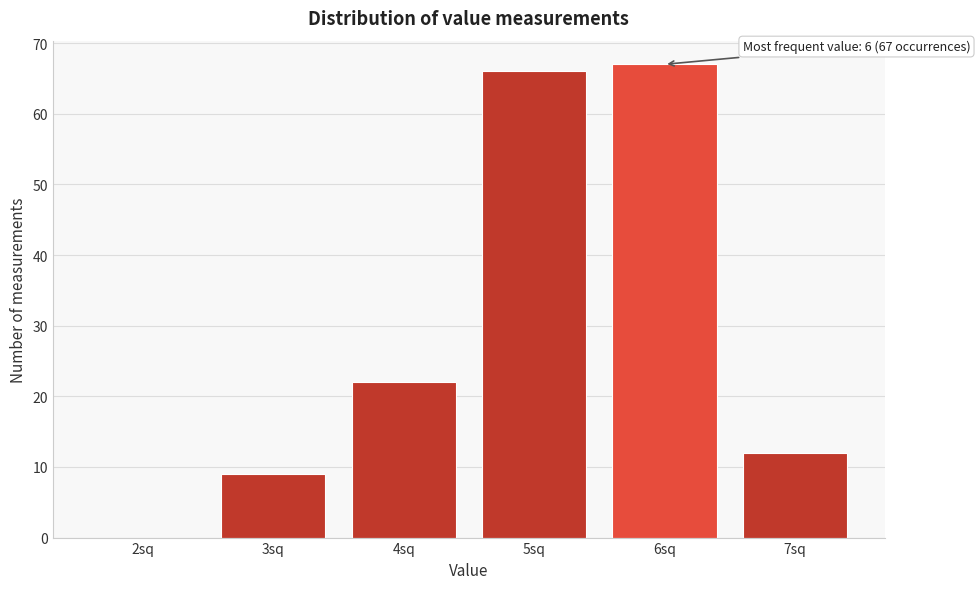

Over which range of the x-axis is the bar tallest?

5.5 to 6.5